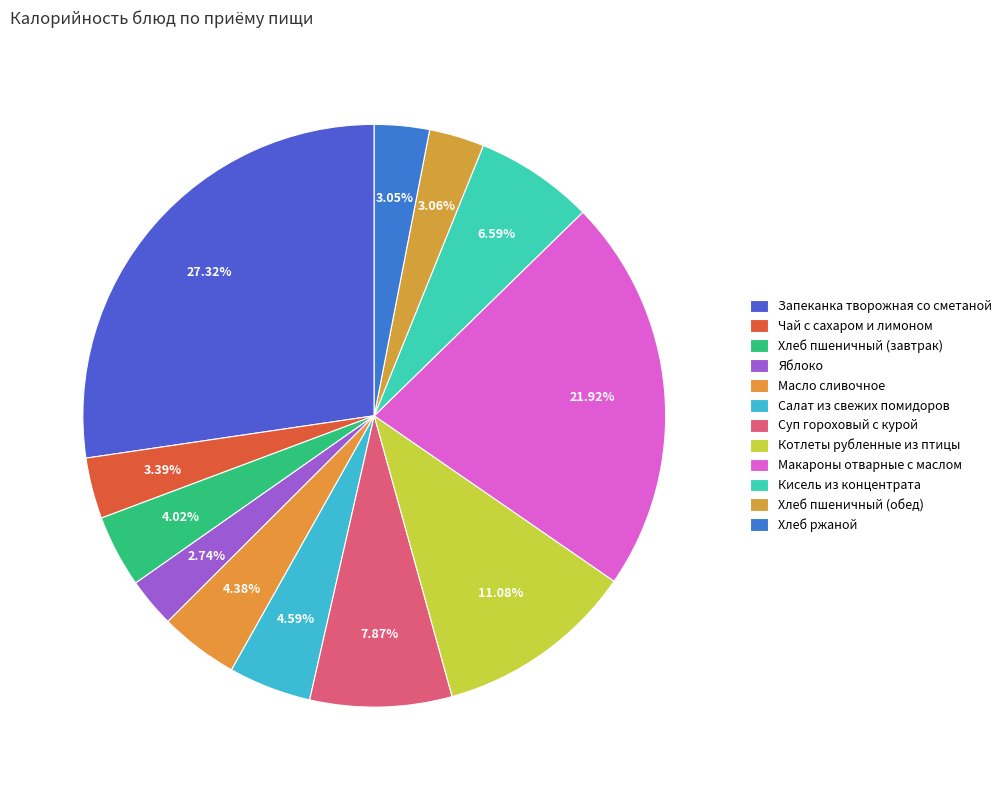

Which category has the smallest portion of the pie?

Яблоко